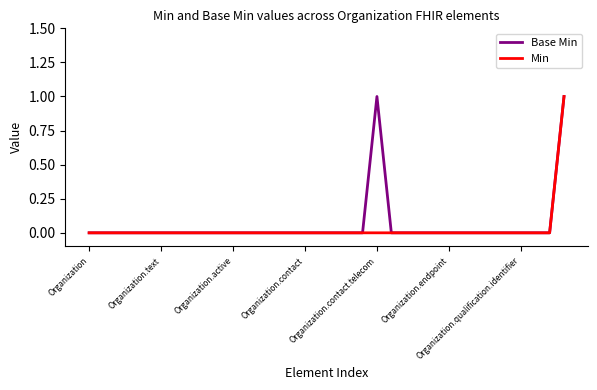

What is the sum of all Min values?

1